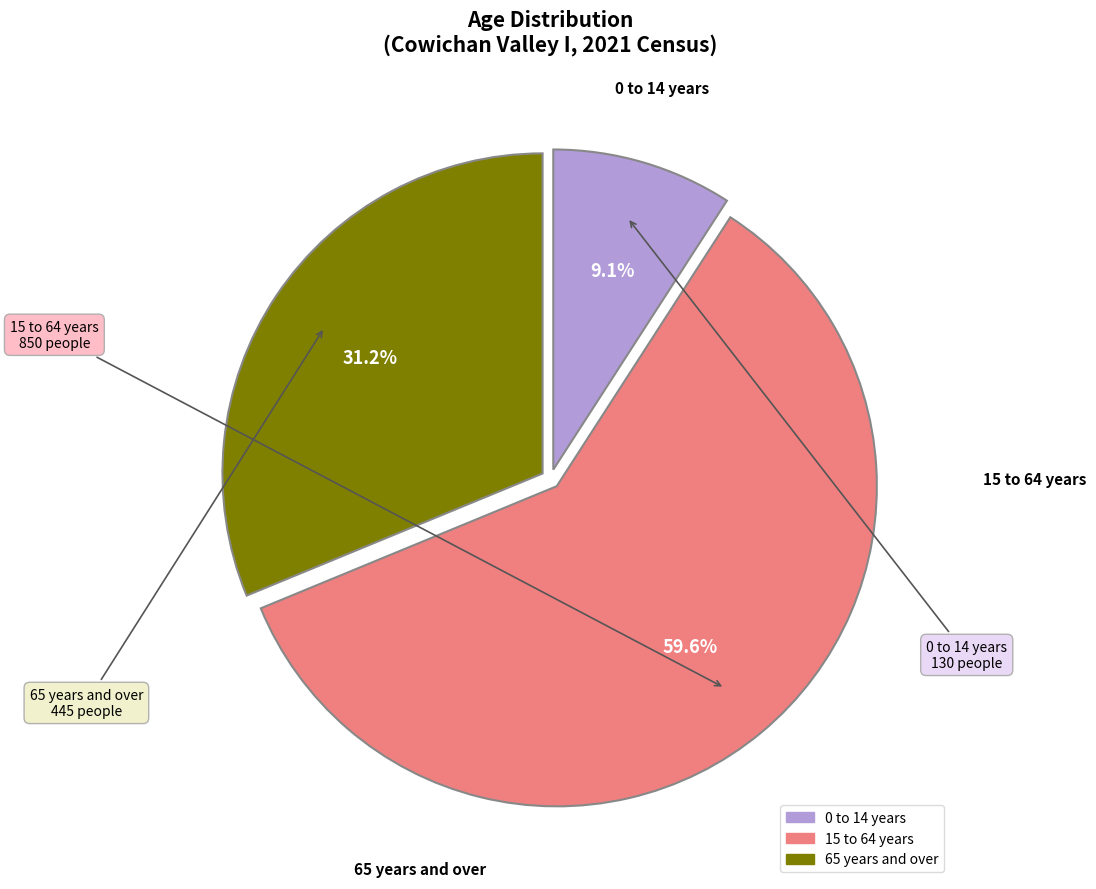

To the nearest percent, what is the difference between the largest and smallest slice percentages?

51%